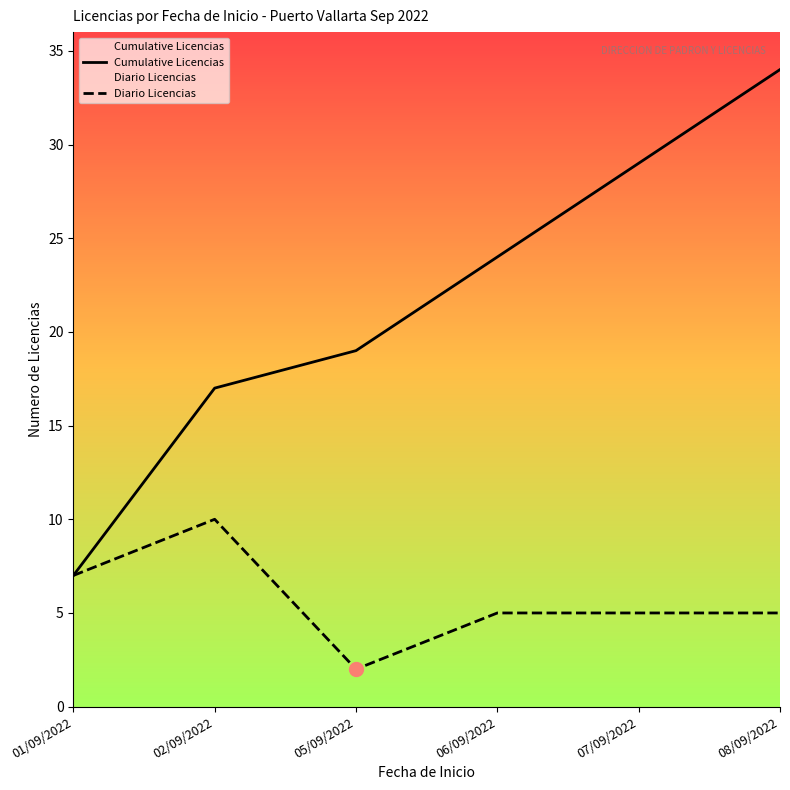

How many categories are shown in the chart?

6